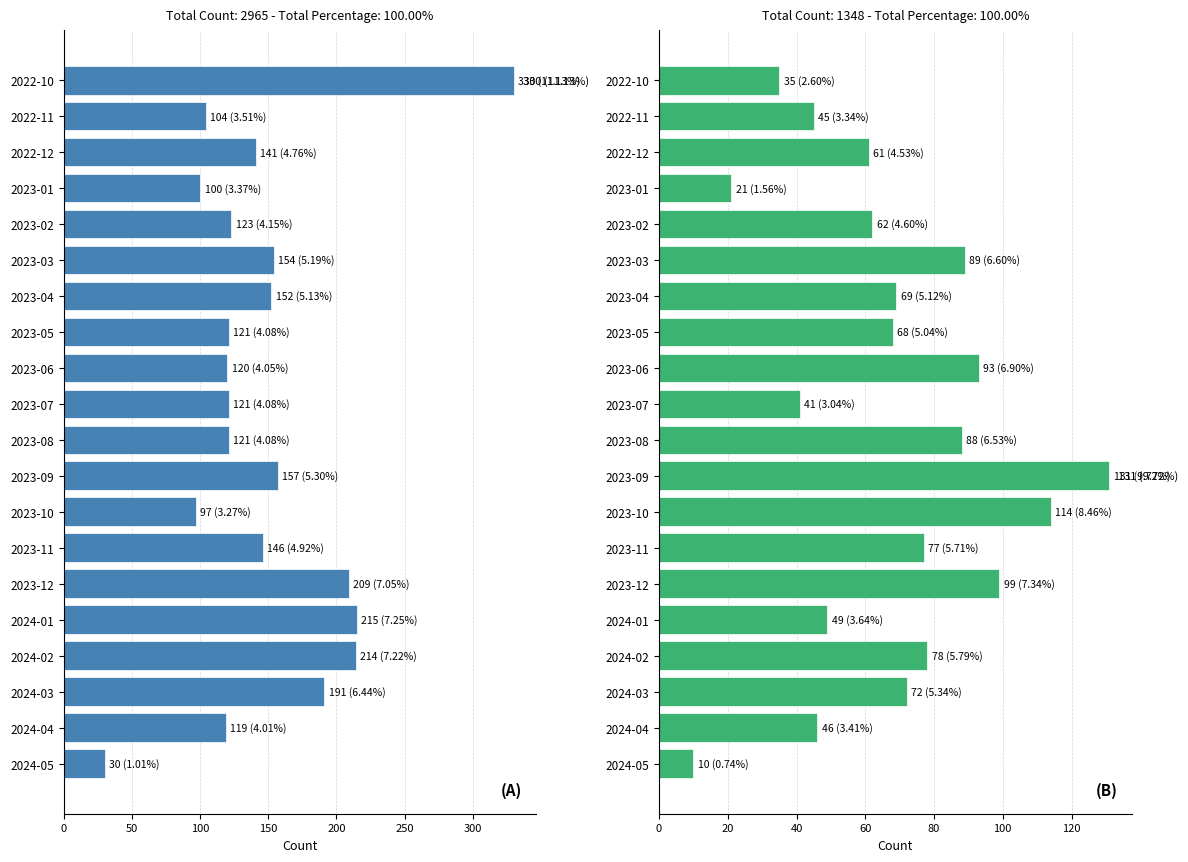

How many categories are shown in the chart?

20